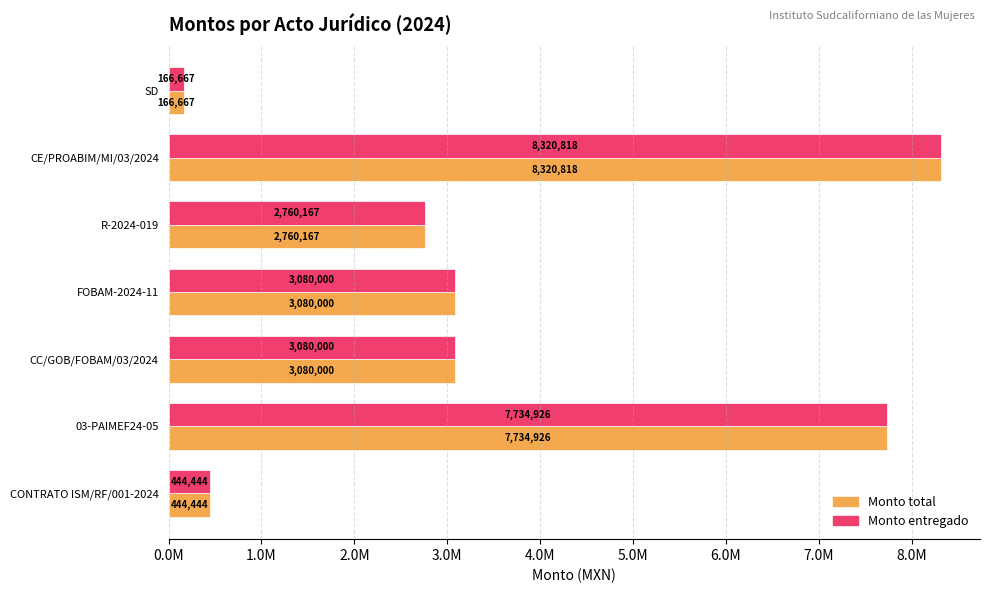

What are all the series names shown in the legend?

Monto total, Monto entregado